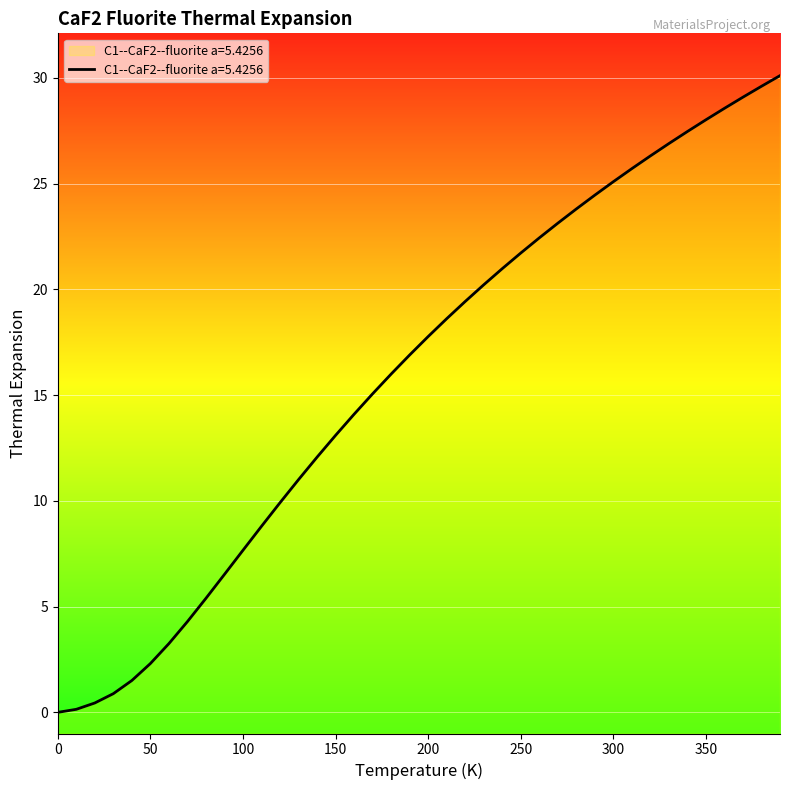

How many data points are above 17?

20